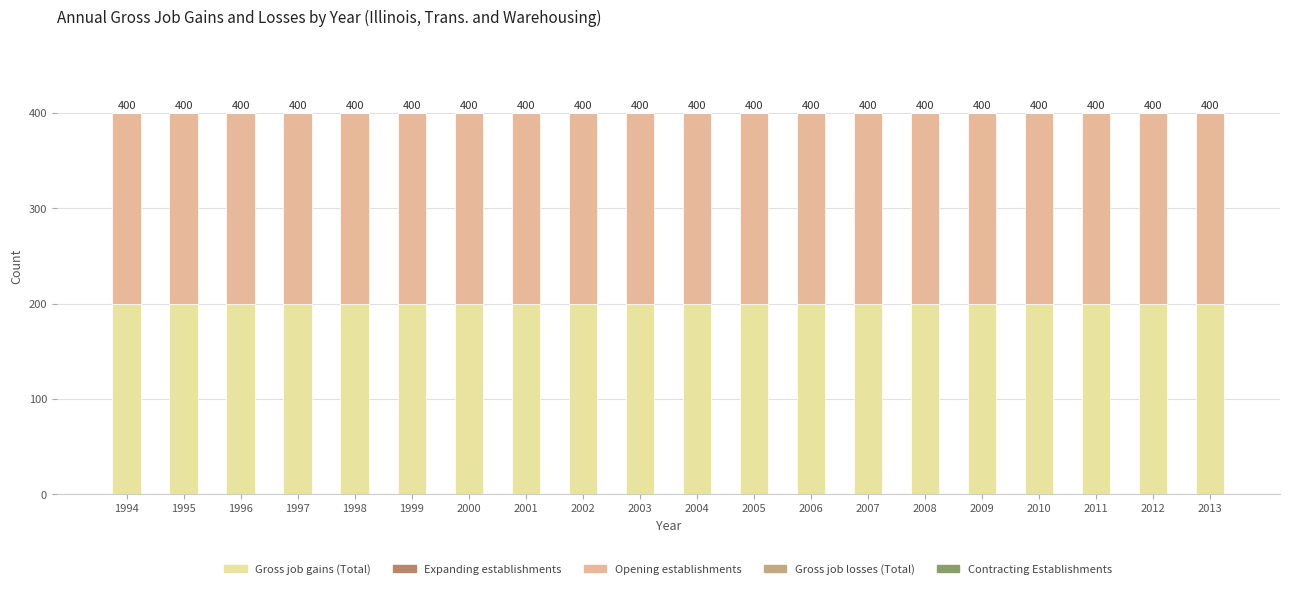

The value of Opening establishments at 2000 is 200. True or false?

True